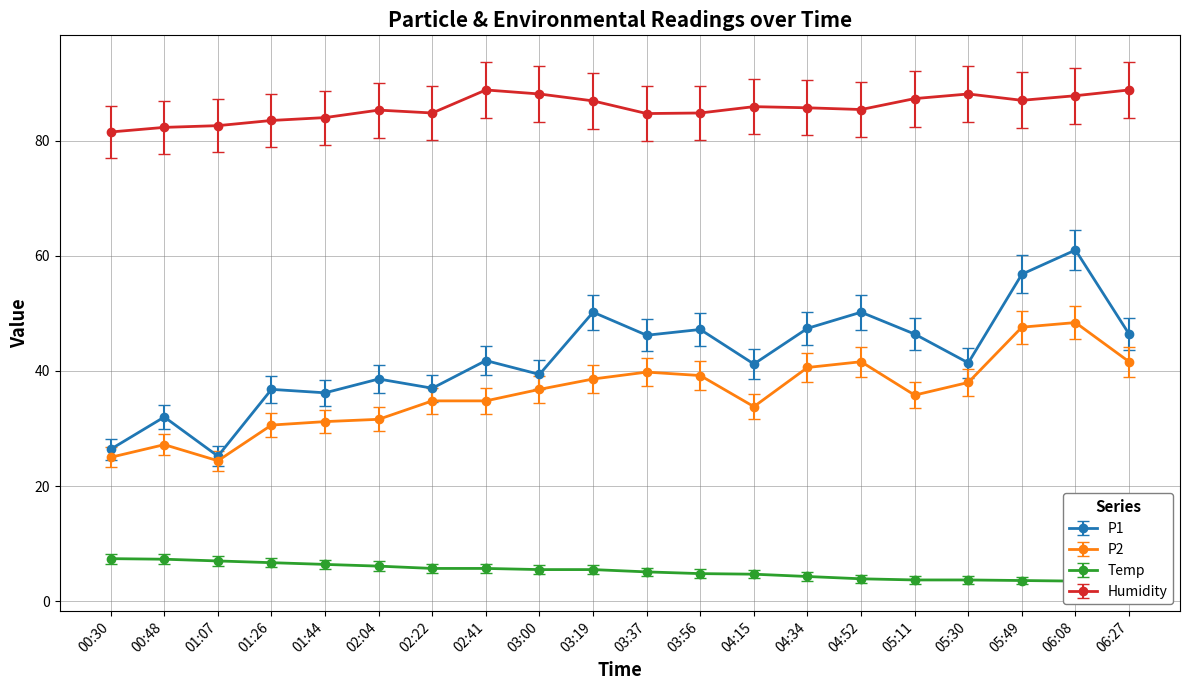

What is the difference between the maximum and second lowest values in the Temp series?

3.8